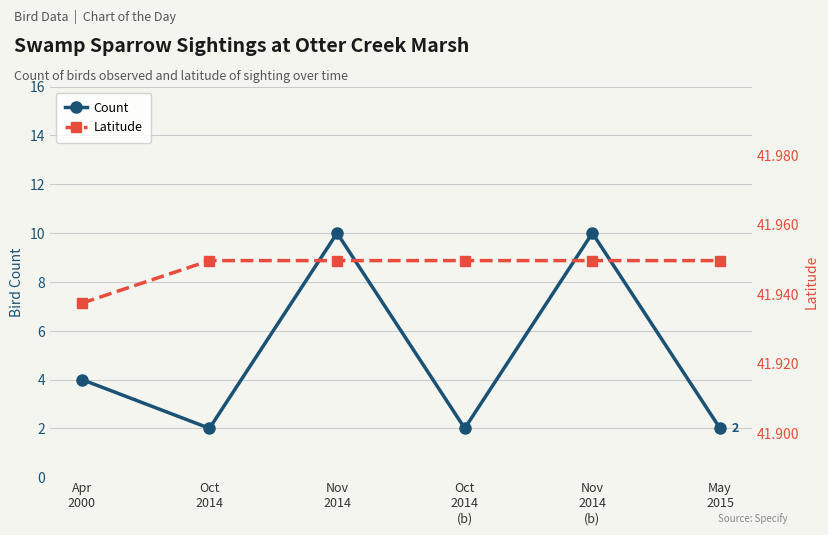

What is the difference between the highest and lowest values at Nov
2014
(b)?

31.9